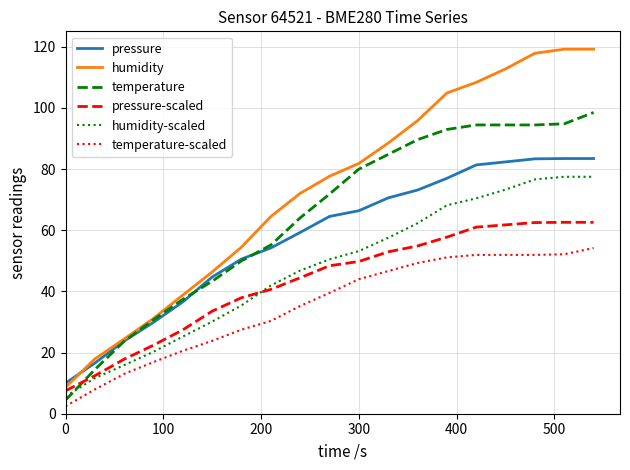

Is this an area chart (filled region under the line)?

No